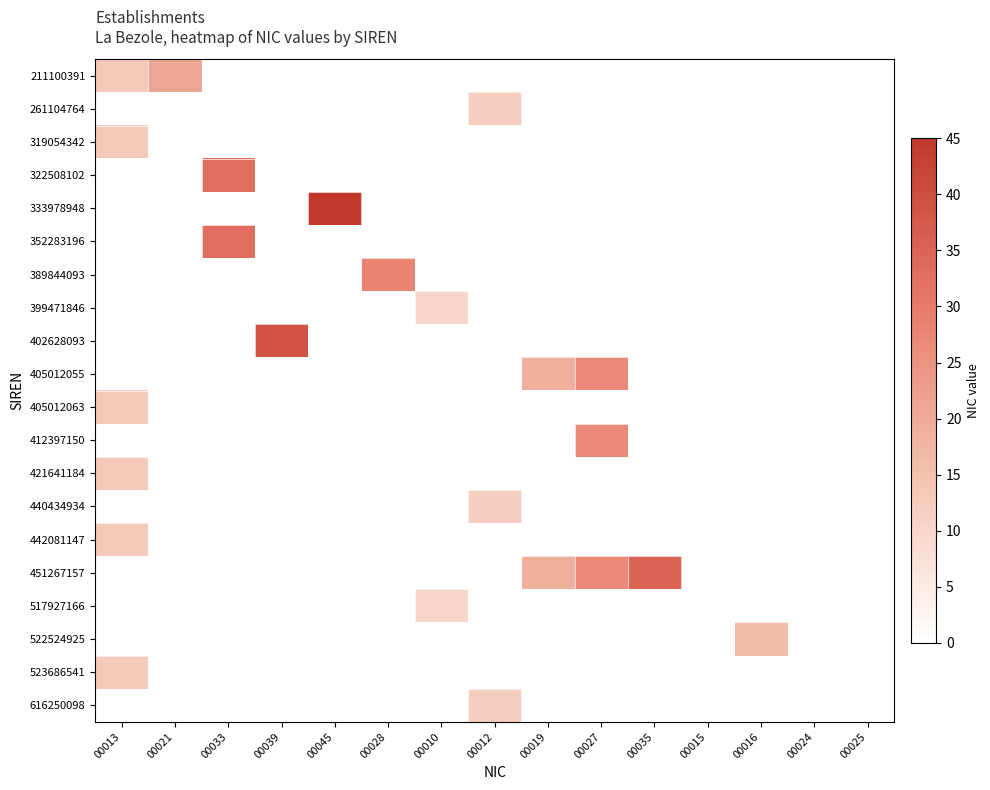

List the labels in order of 319054342 value, smallest first.

00021, 00033, 00039, 00045, 00028, 00010, 00012, 00019, 00027, 00035, 00015, 00016, 00024, 00025, 00013